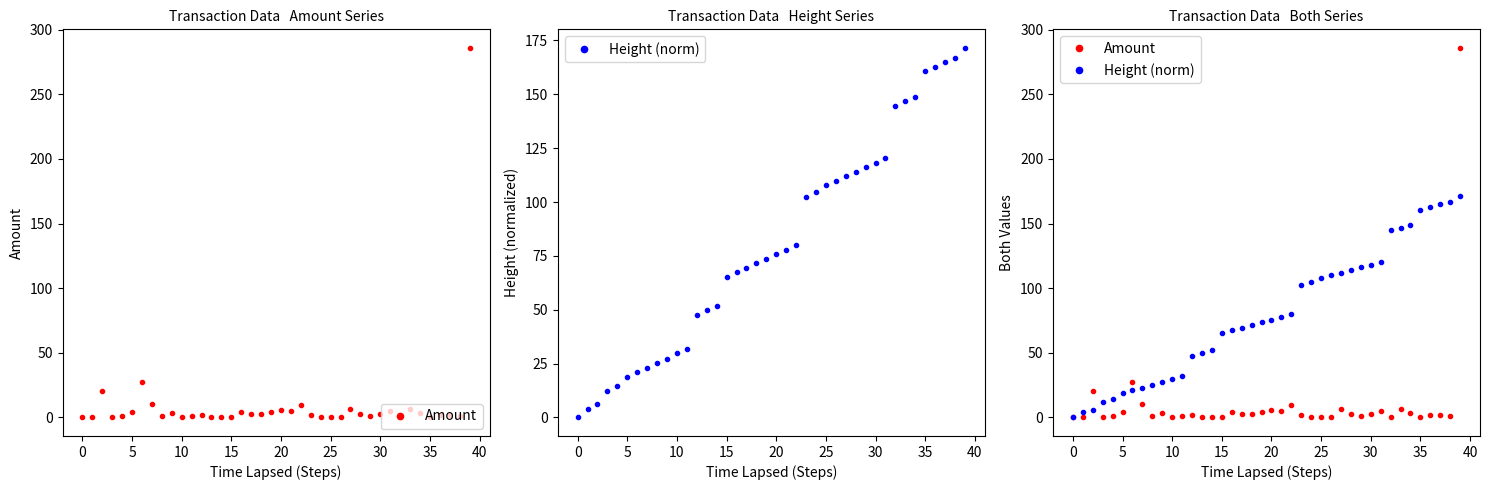

At which category is the sum across all series the highest?

39